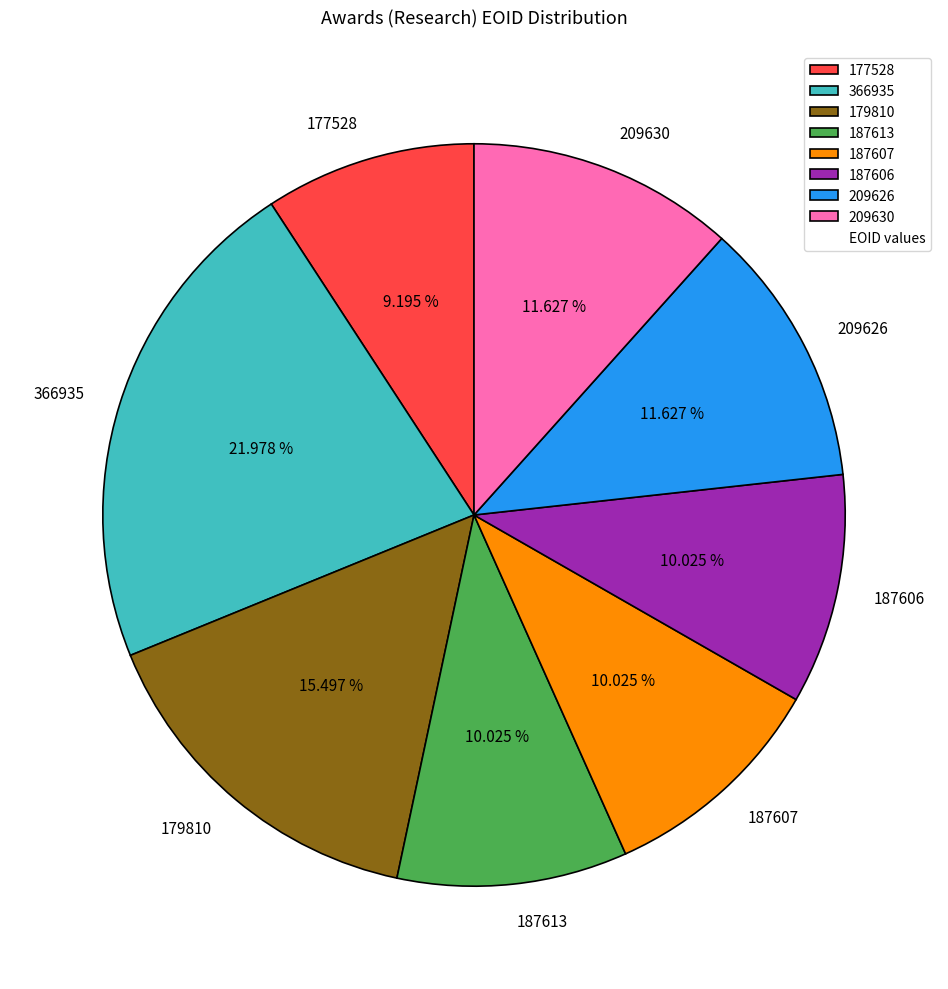

Does any single category account for the majority?

No